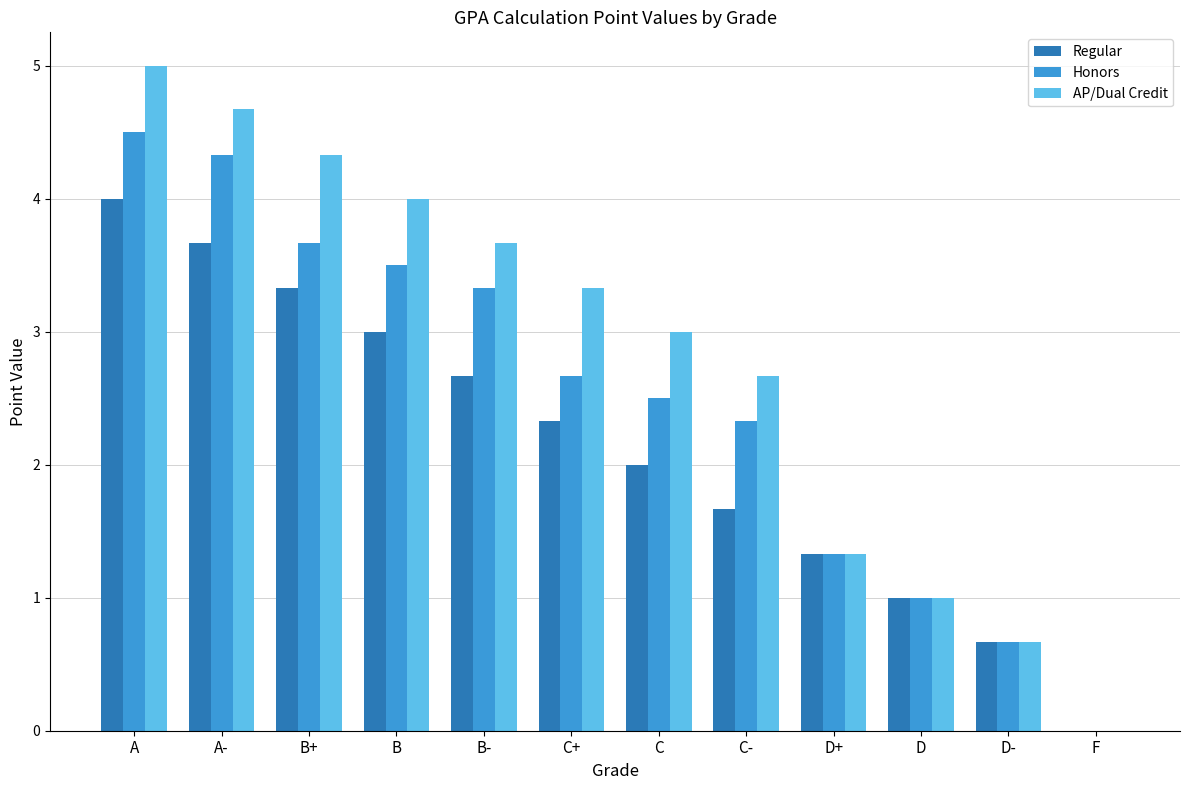

What is the sum of all Honors values?

29.8